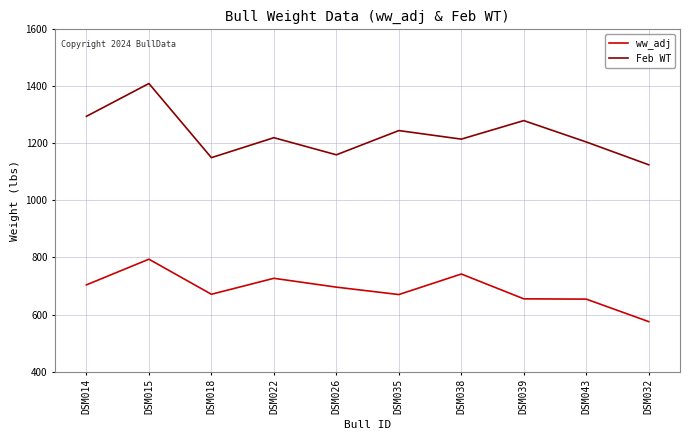

What is the approximate value of ww_adj at DSM032, to the nearest 10?

580